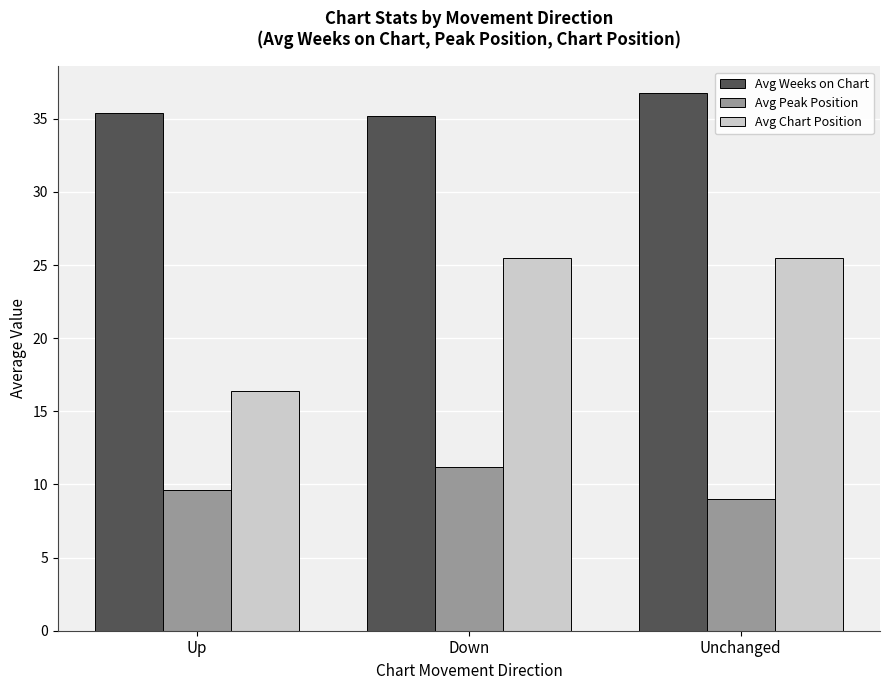

The Avg Peak Position series shows 6.3 at Up. True or false?

False